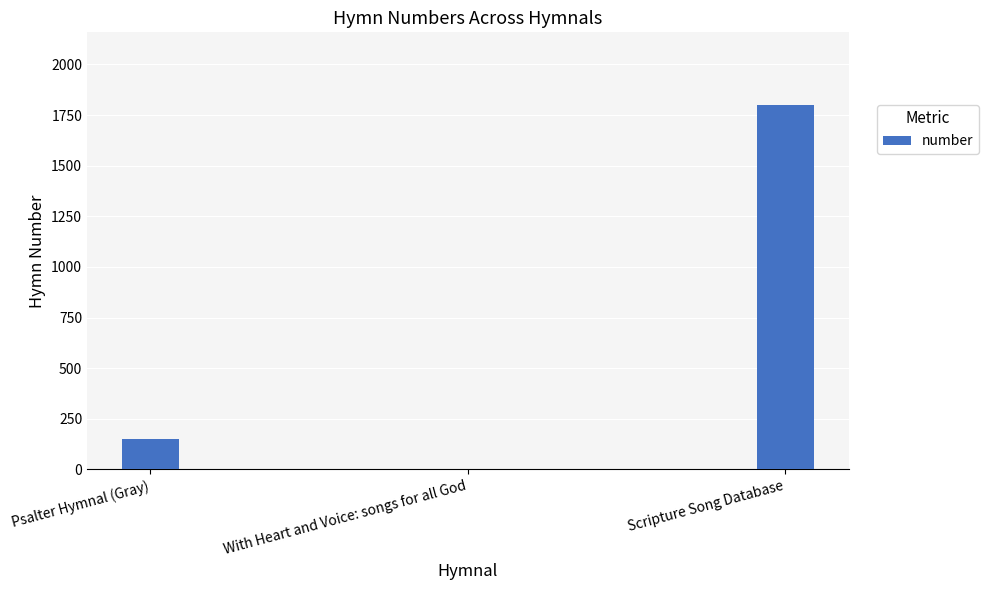

Which category has the highest value across all series?

Scripture Song Database